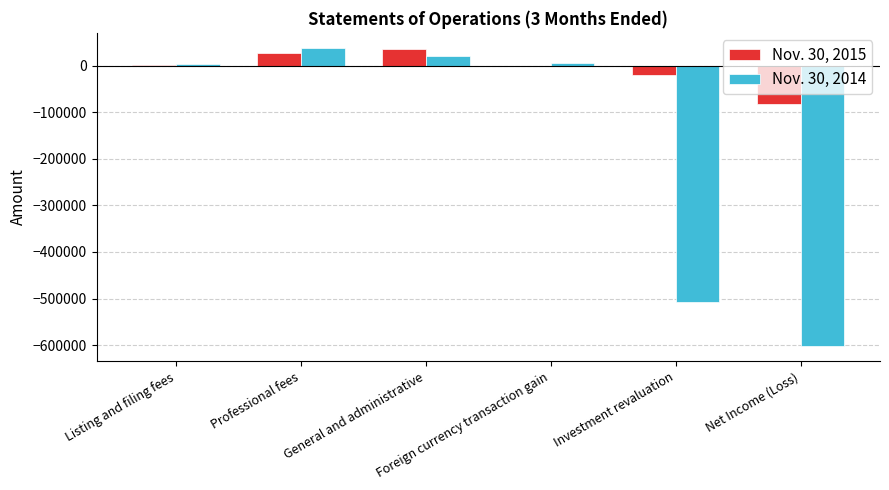

What is the sum of all Nov. 30, 2015 values?

-40288